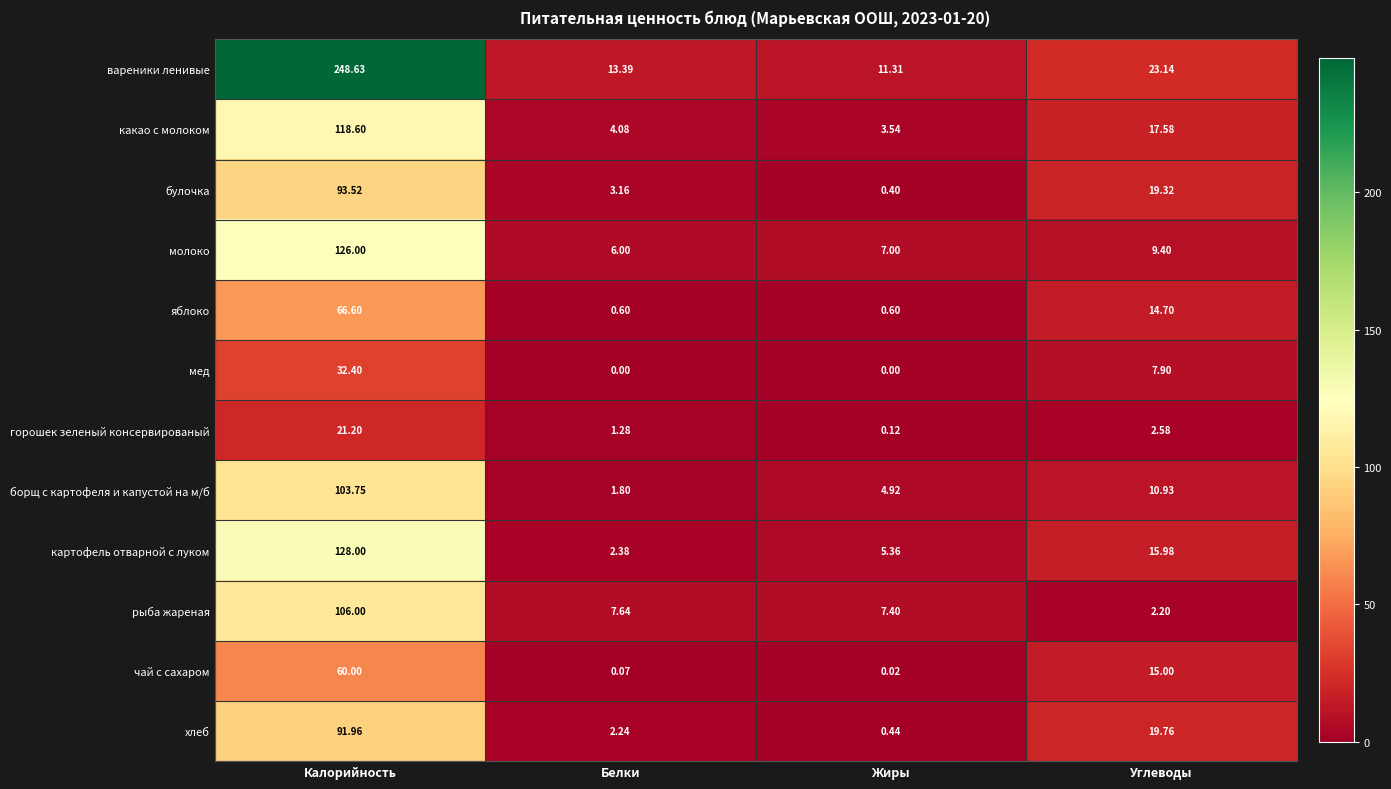

At which category is the sum across all series the highest?

Калорийность